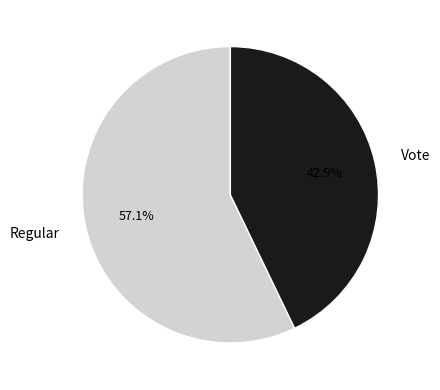

Is there any slice that represents more than half of the pie?

Yes